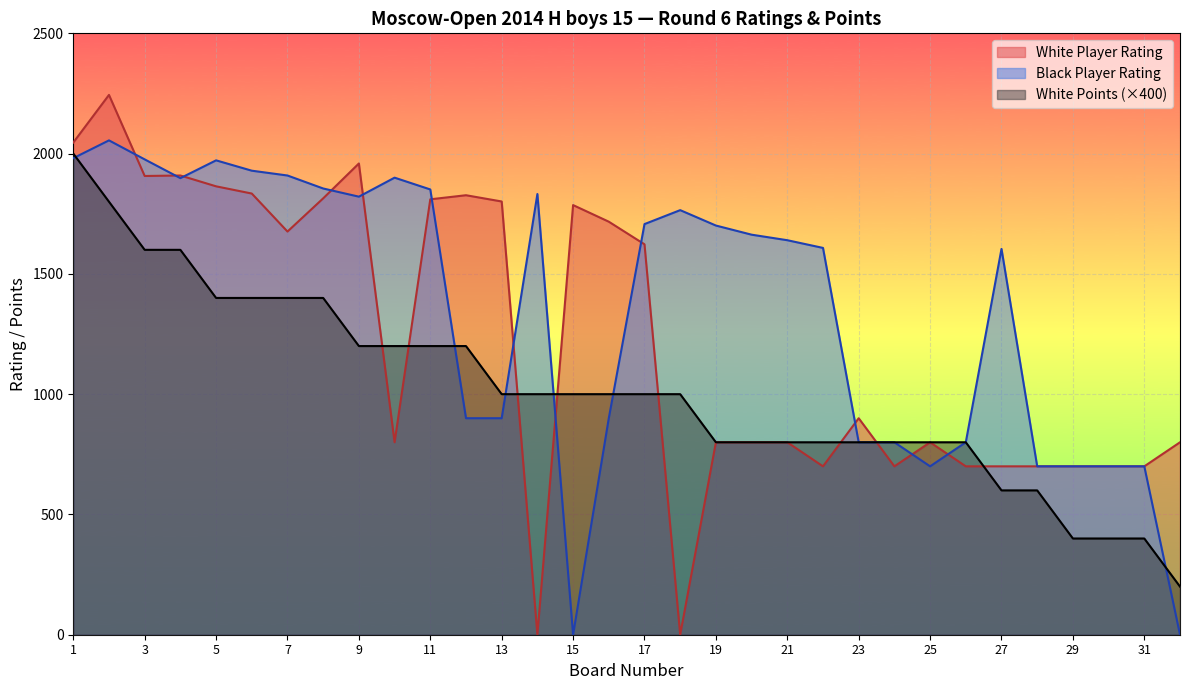

At how many categories does at least one series exceed 175?

32